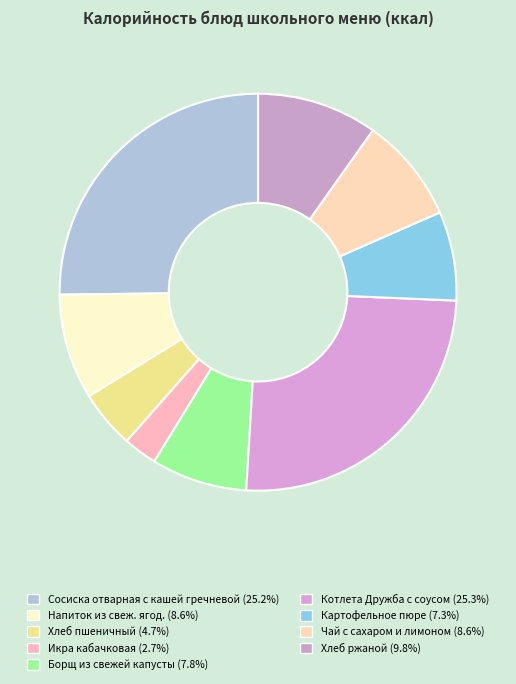

Is the sum of Хлеб пшеничный and Борщ из свежей капусты greater than half?

No